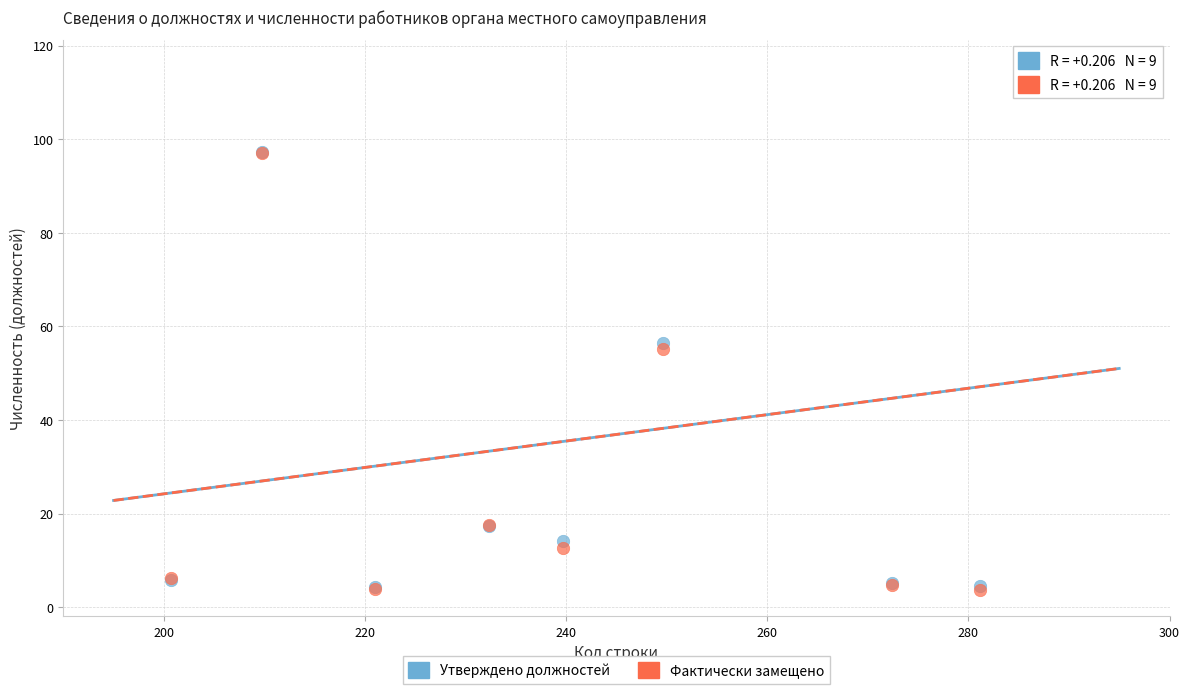

In the Фактически замещено series, what Y value is closest to 59?

55.1